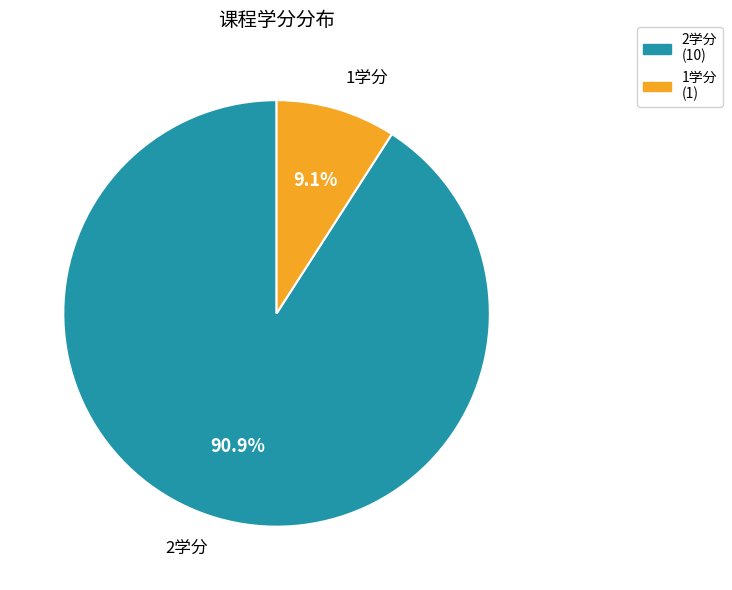

Is there a majority slice in this chart?

Yes